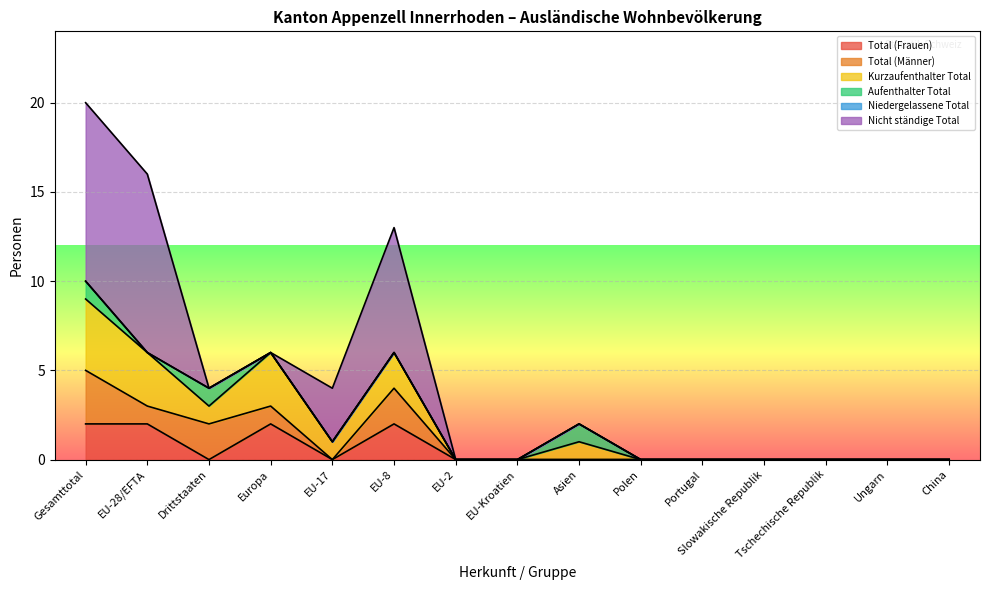

True or false: Total (Männer) and Aufenthalter Total cross at least once.

False